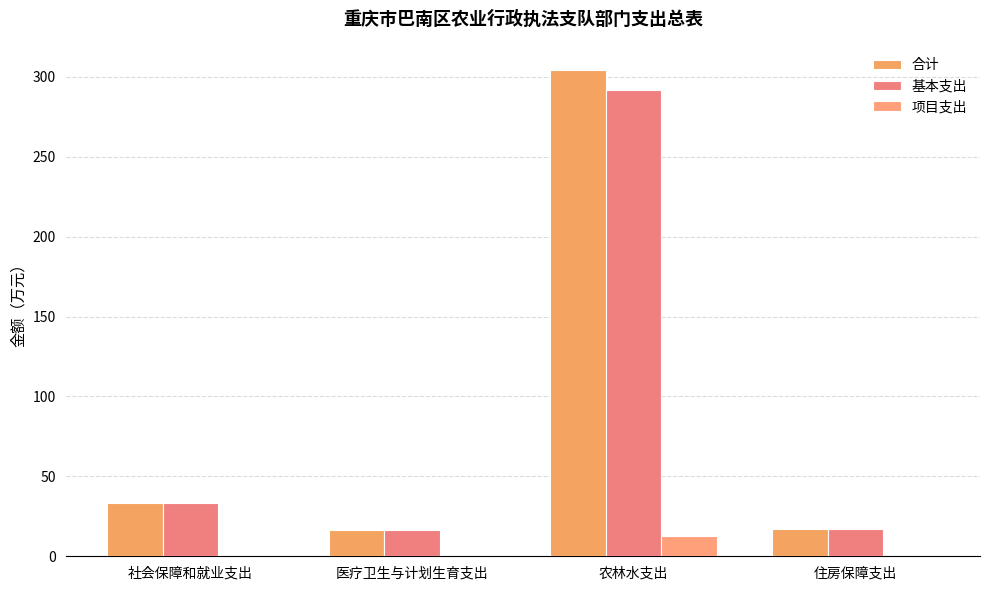

At which label does 基本支出 first exceed 33?

社会保障和就业支出